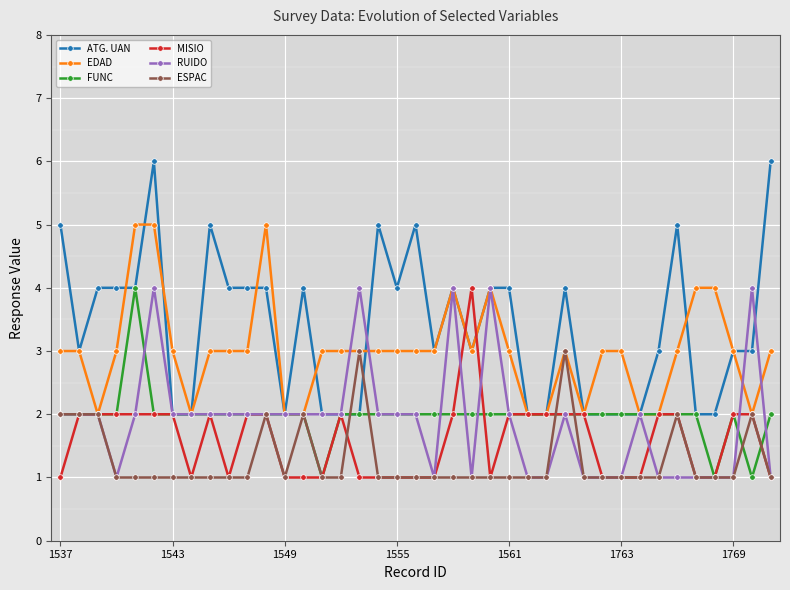

What is the sum of all ATG. UAN values?

131